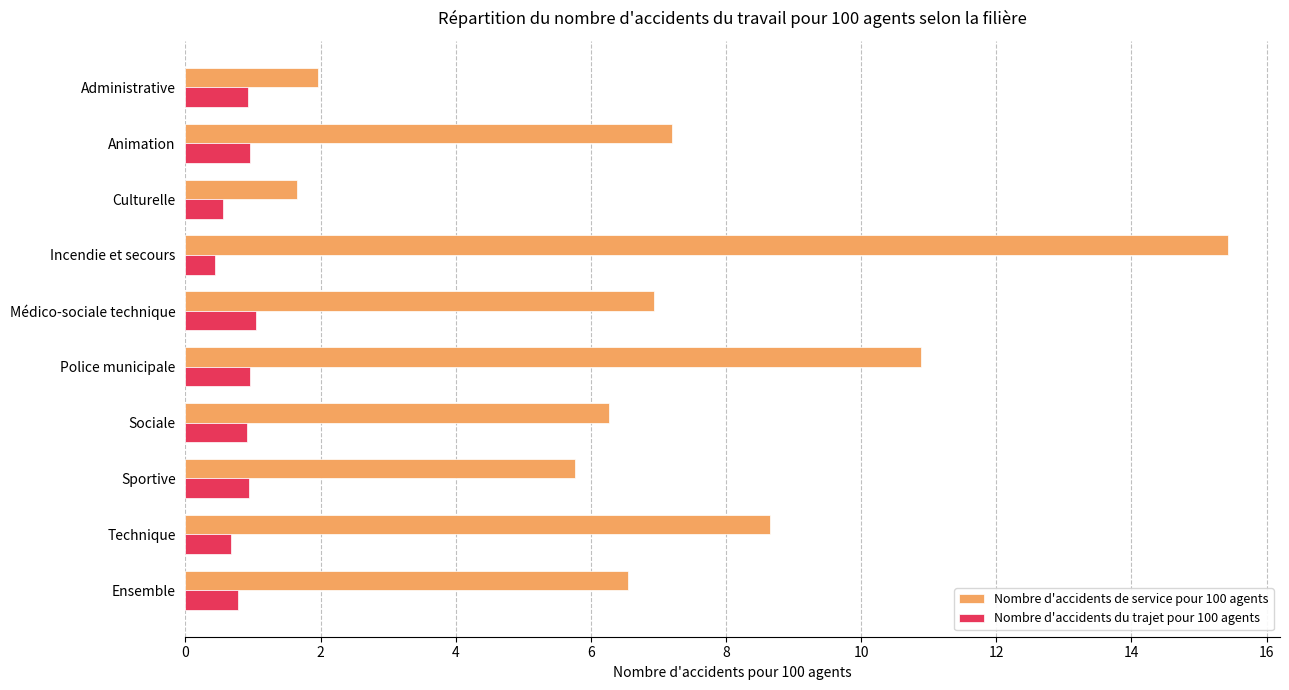

At which category is the sum across all series the highest?

Incendie et secours